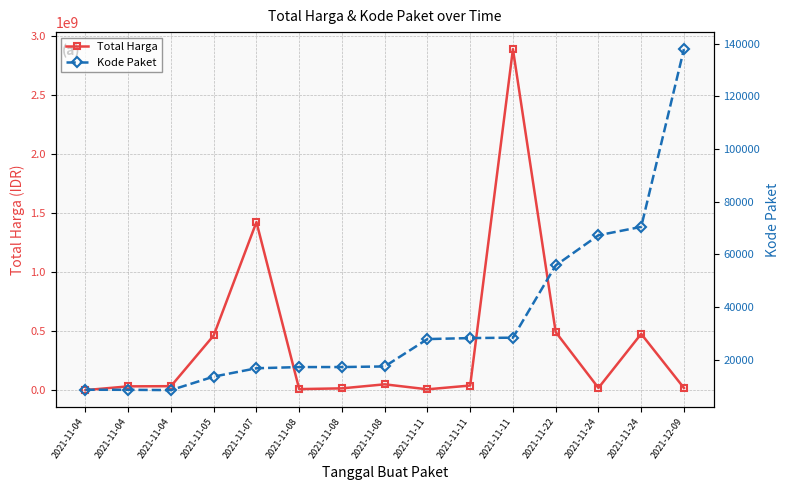

Which category has the lowest value in the Kode Paket series?

2021-11-04